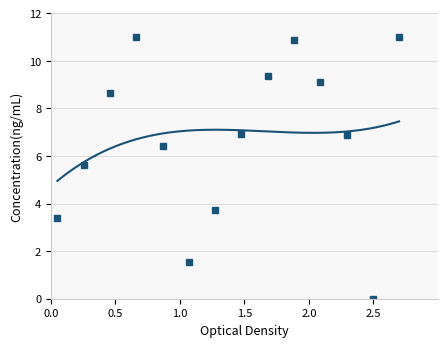

True or false: there are more than 2 points higher than both neighbors.

False